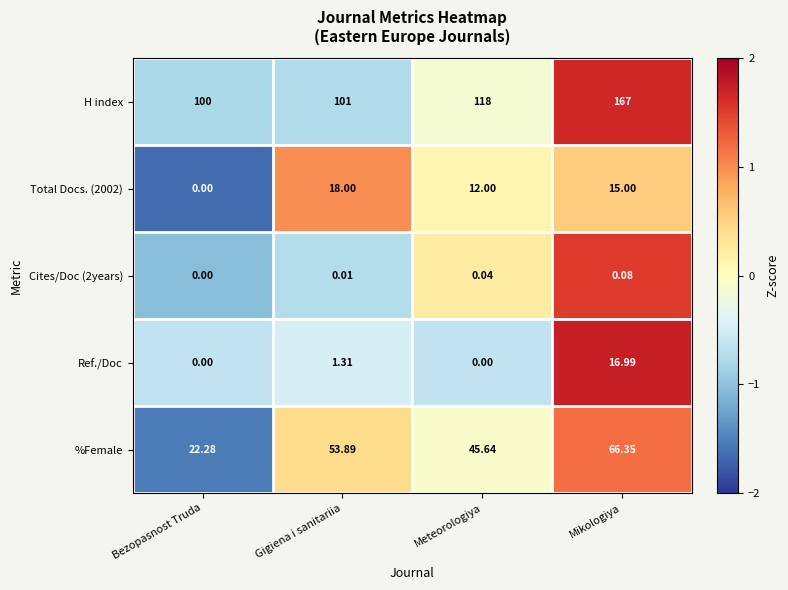

Which series has the largest range (max minus min)?

H index